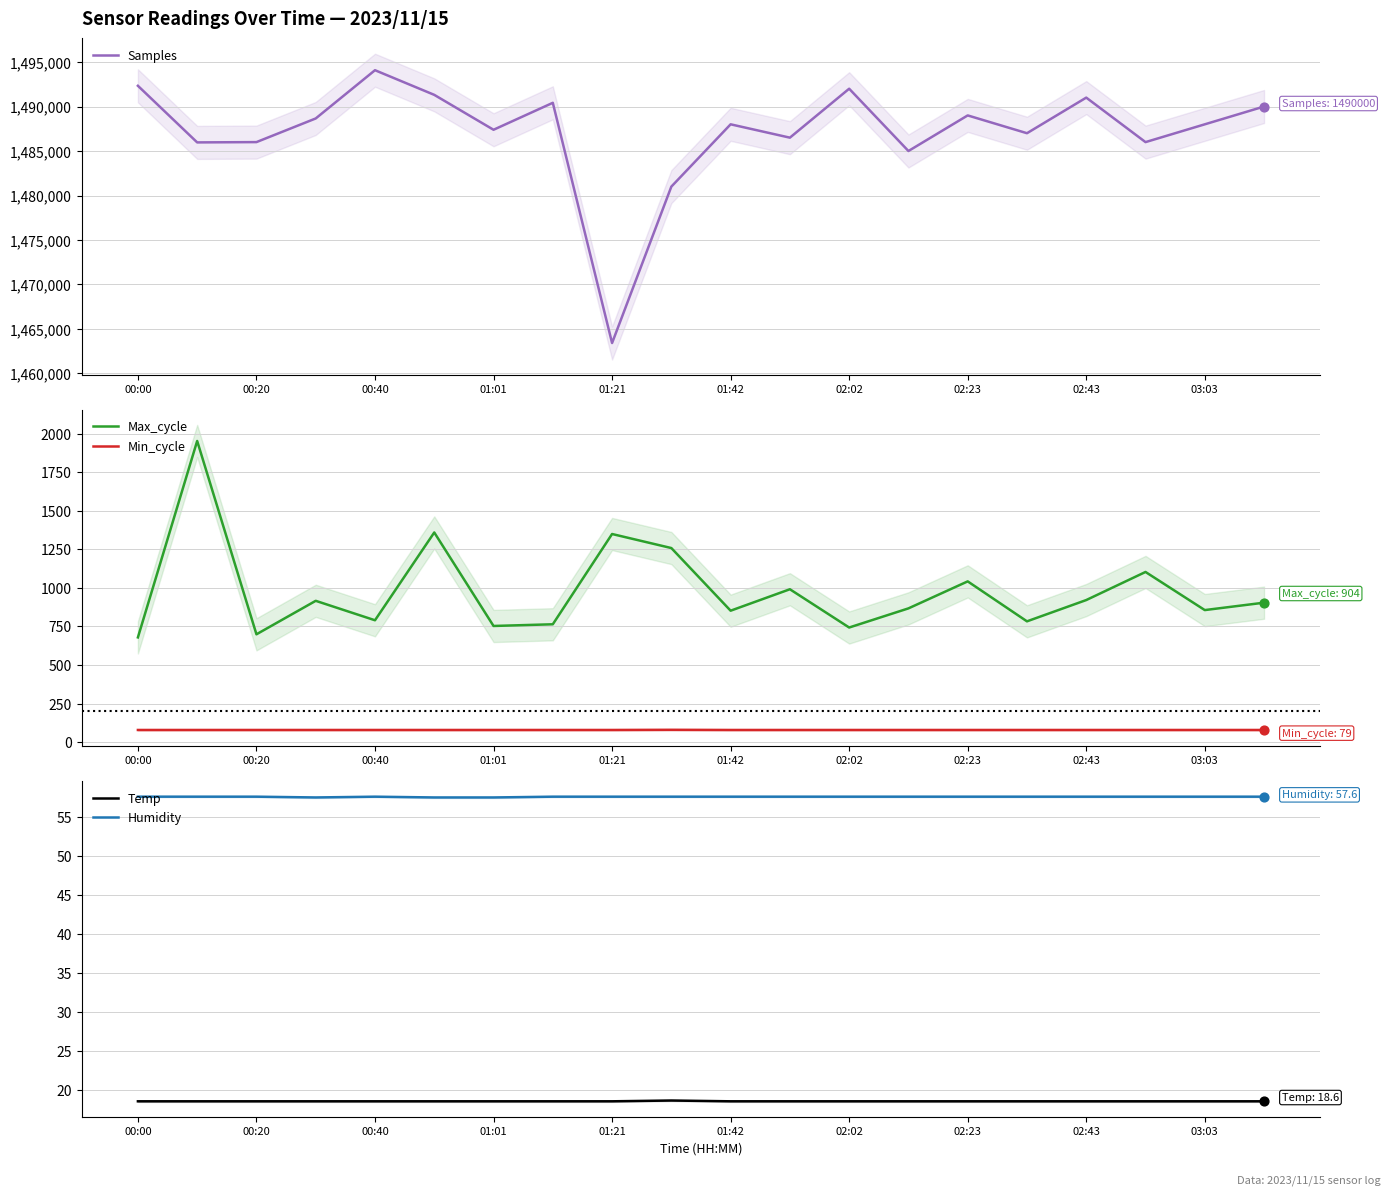

What is the minimum value for Max_cycle?

679